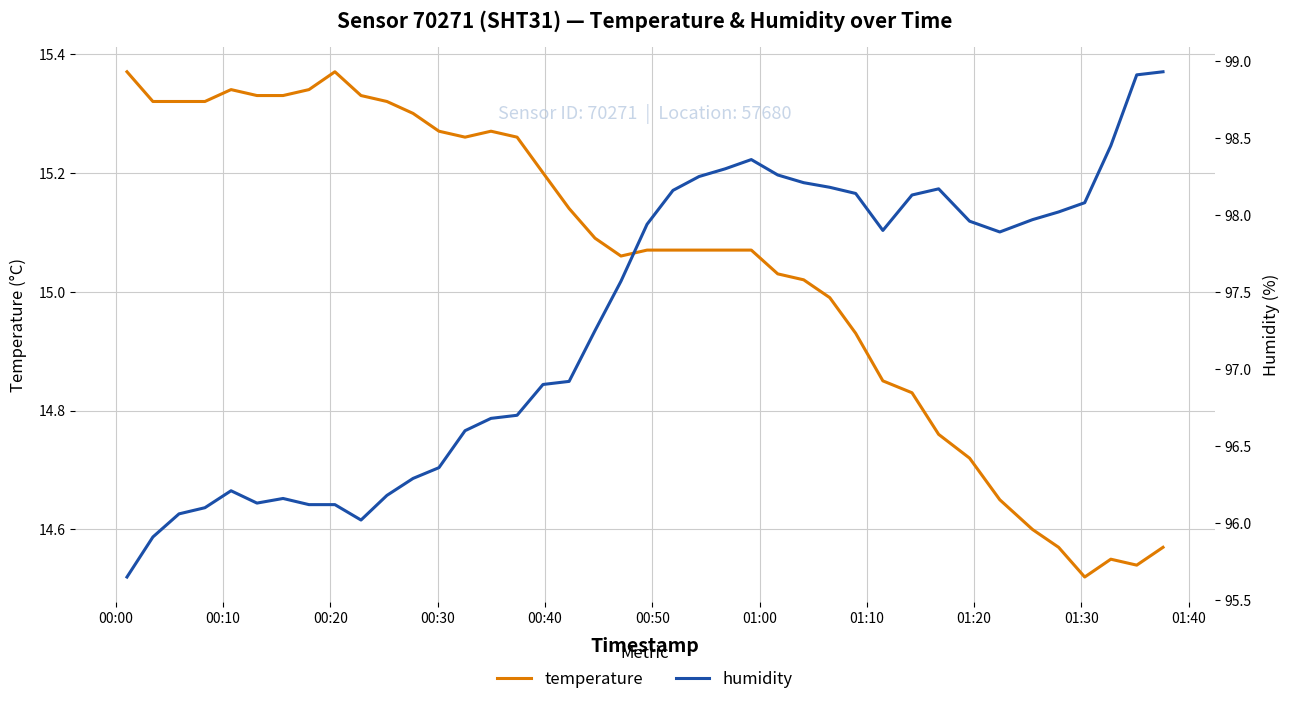

Reading left to right, transcribe all the data shown in this chart.

temperature: 15.4	15.3	15.3	15.3	15.3	15.3	15.3	15.3	15.4	15.3	15.3	15.3	15.3	15.3	15.3	15.3	15.2	15.1	15.1	15.1	15.1	15.1	15.1	15.1	15.1	15.0	15.0	15.0	14.9	14.8	14.8	14.8	14.7	14.7	14.6	14.6	14.5	14.6	14.5	14.6
humidity: 95.7	95.9	96.1	96.1	96.2	96.1	96.2	96.1	96.1	96.0	96.2	96.3	96.4	96.6	96.7	96.7	96.9	96.9	97.2	97.6	97.9	98.2	98.2	98.3	98.4	98.3	98.2	98.2	98.1	97.9	98.1	98.2	98.0	97.9	98.0	98.0	98.1	98.5	98.9	98.9